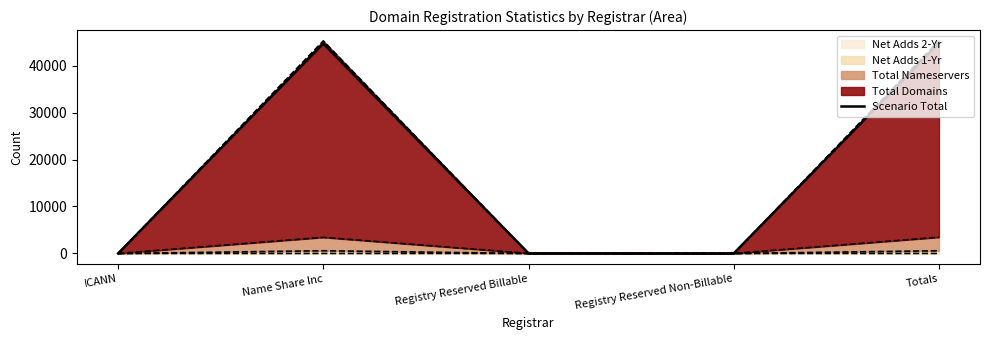

Which category has the lowest value across all series?

ICANN